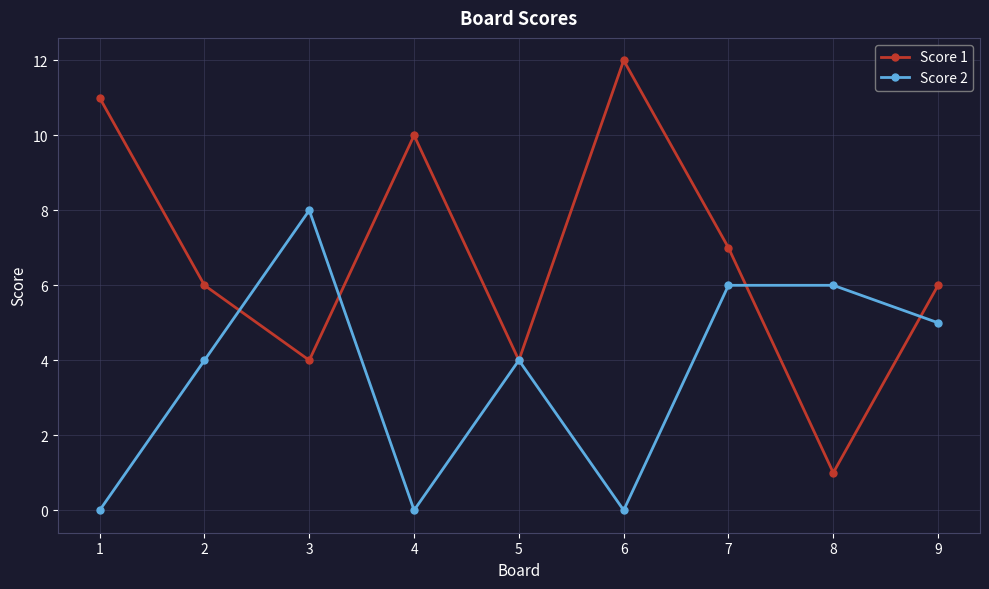

True or false: Score 2 and Score 1 intersect in this chart.

True